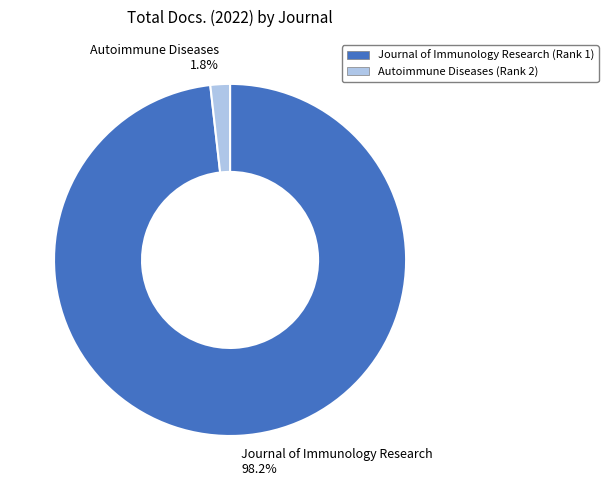

Which category accounts for the majority?

Journal of Immunology Research